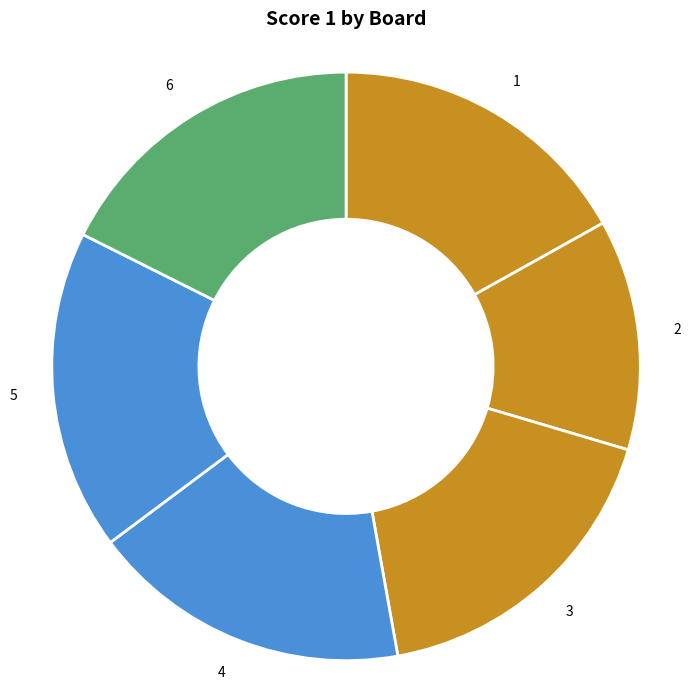

Is it true that 2 is 13% of the pie?

True